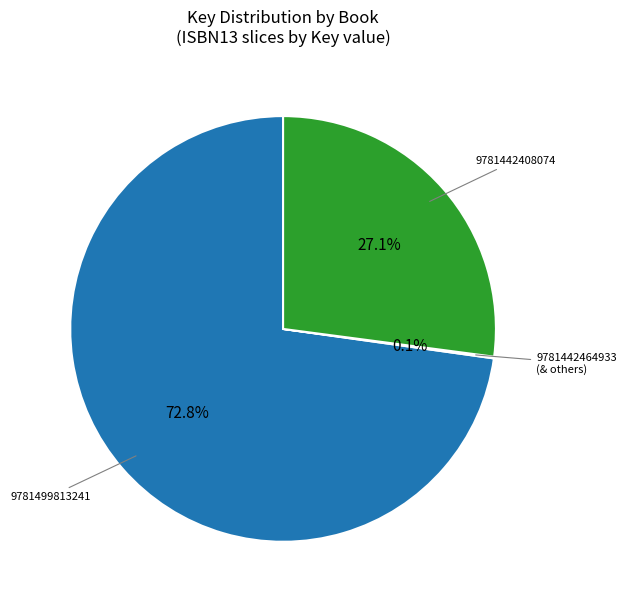

To the nearest percent, what is the difference between the largest and smallest slice percentages?

73%